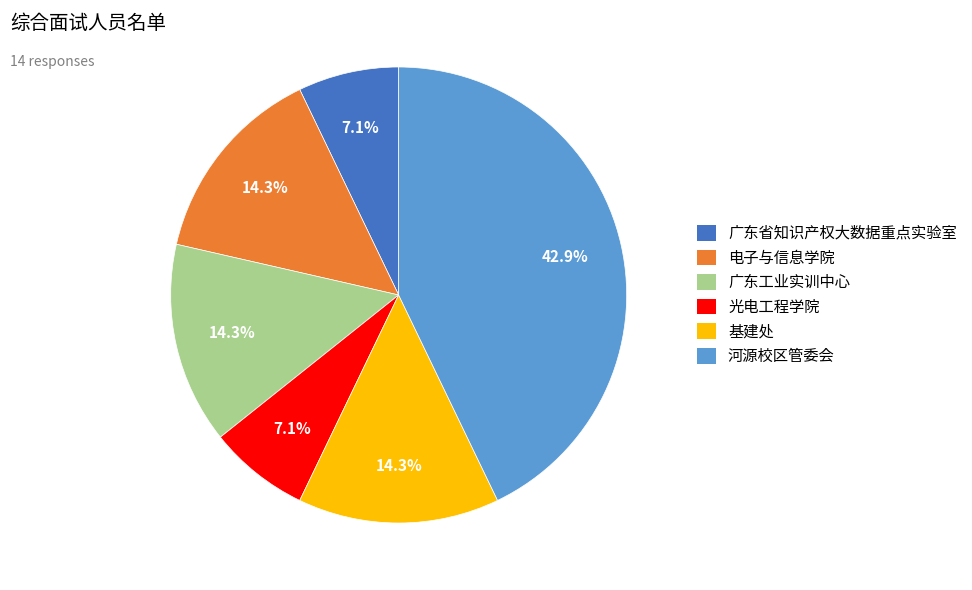

Is there any slice that represents more than half of the pie?

No